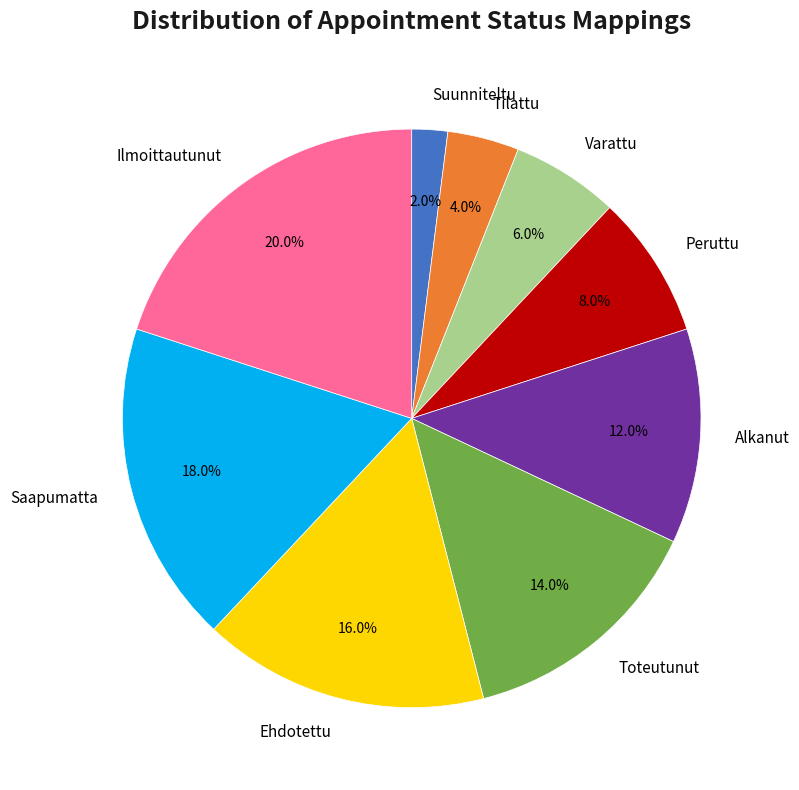

To the nearest percent, what percentage of the pie is Peruttu?

8%